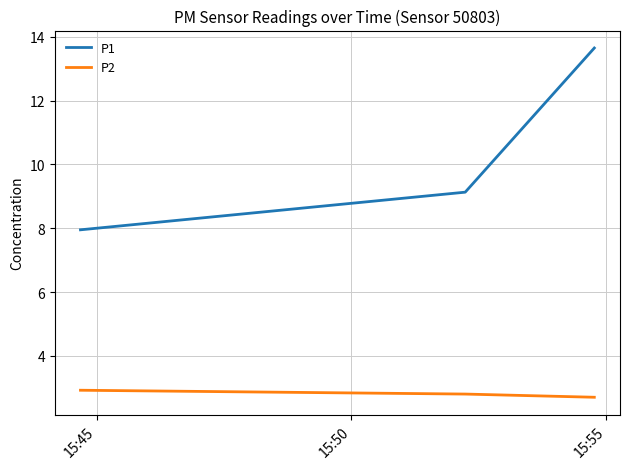

Reading left to right, list all the values displayed in this chart.

P1: 8.0	9.1	13.7
P2: 2.9	2.8	2.7